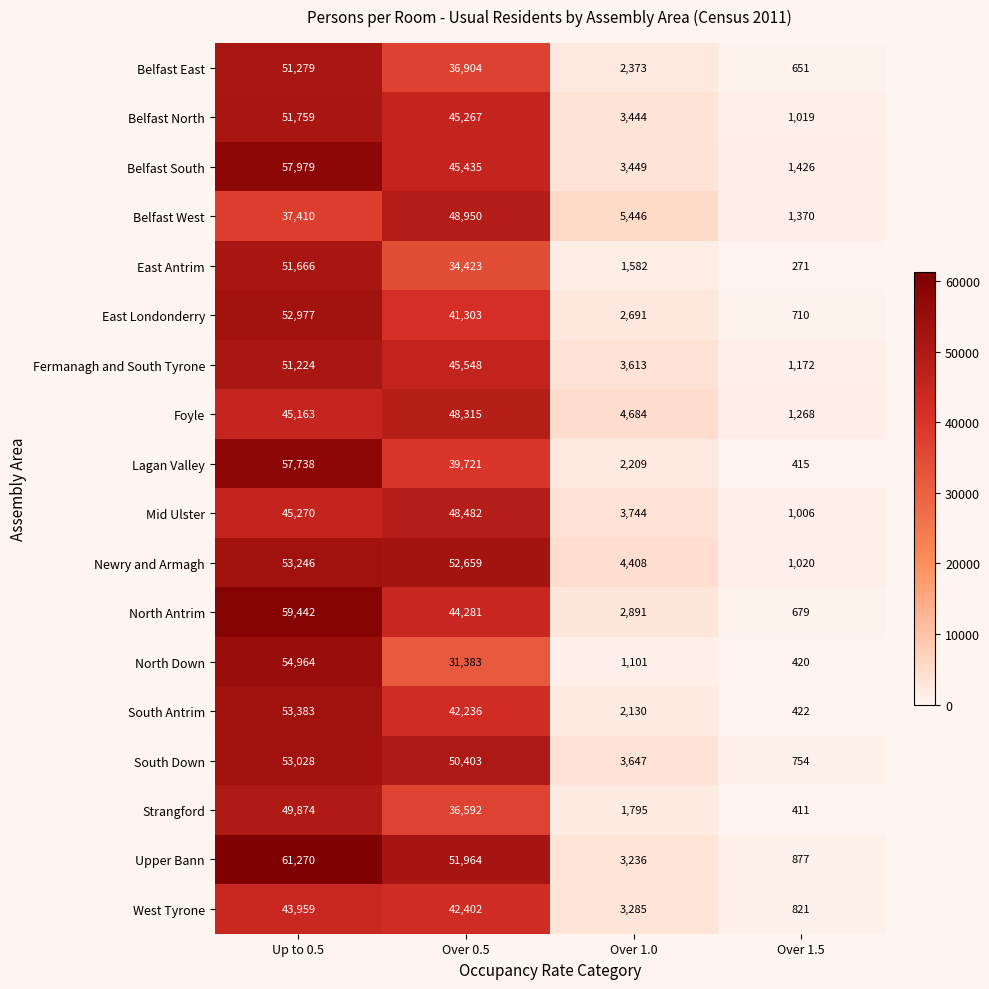

At which label does North Antrim first exceed 44281?

Up to 0.5